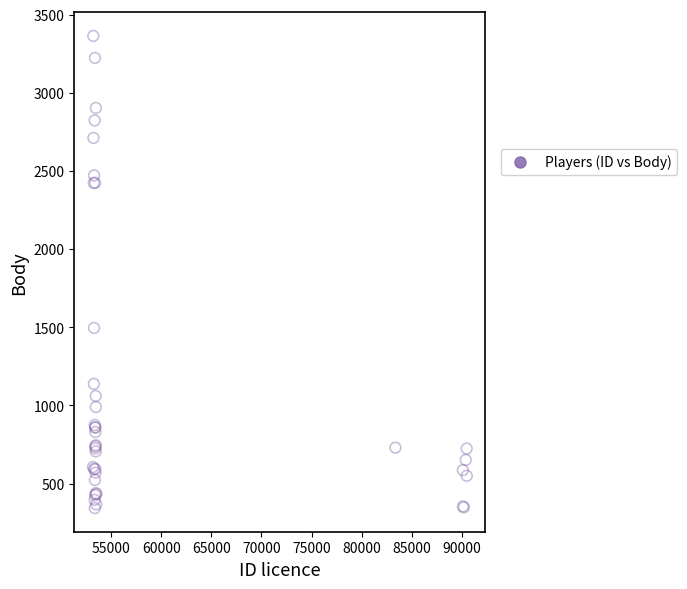

What Y value in the scatter plot is closest to 1854?

1496